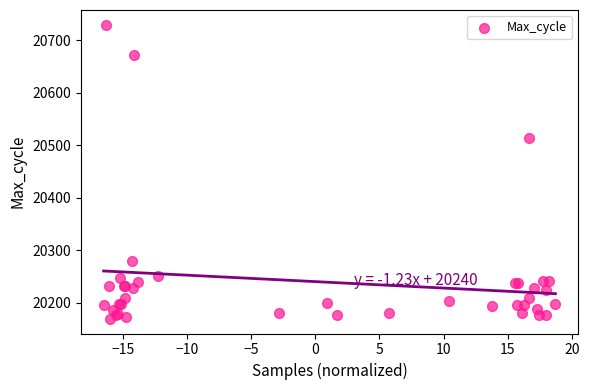

What Y value in the scatter plot is closest to 20449?

20513